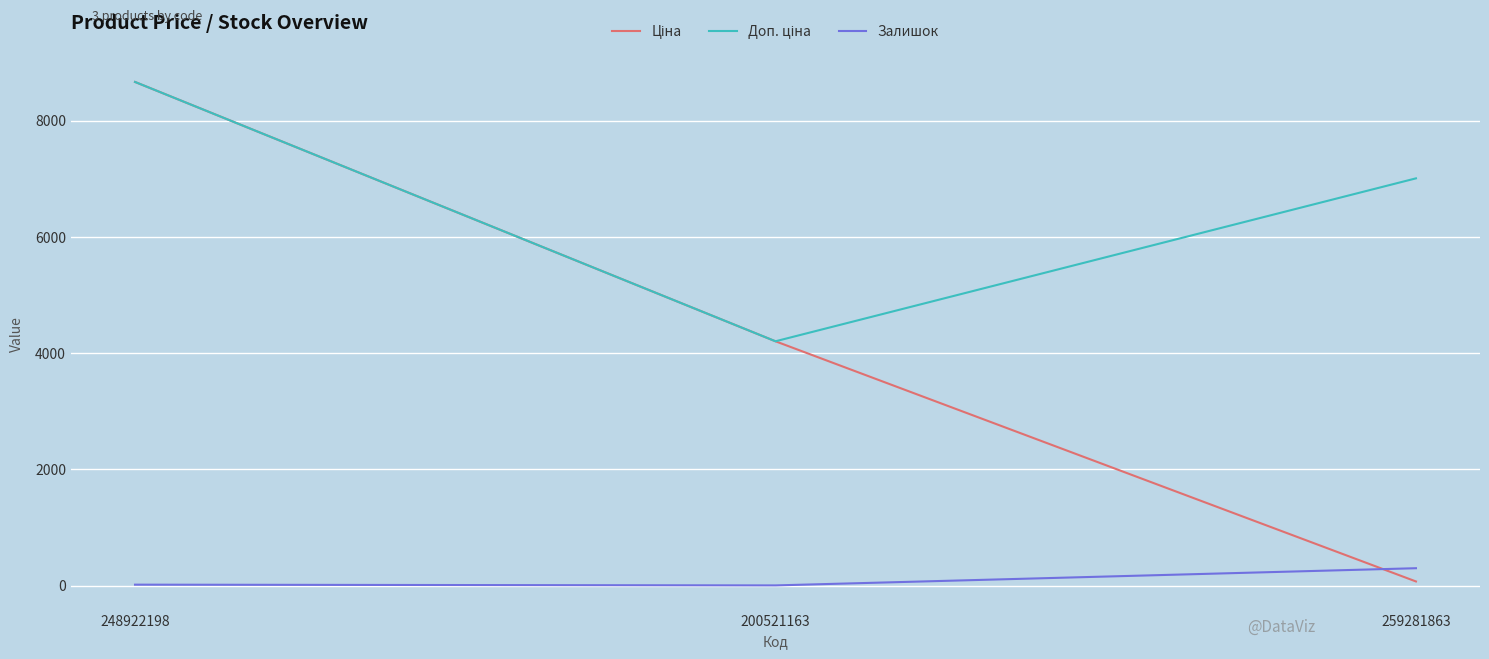

At which category is the sum across all series the highest?

248922198